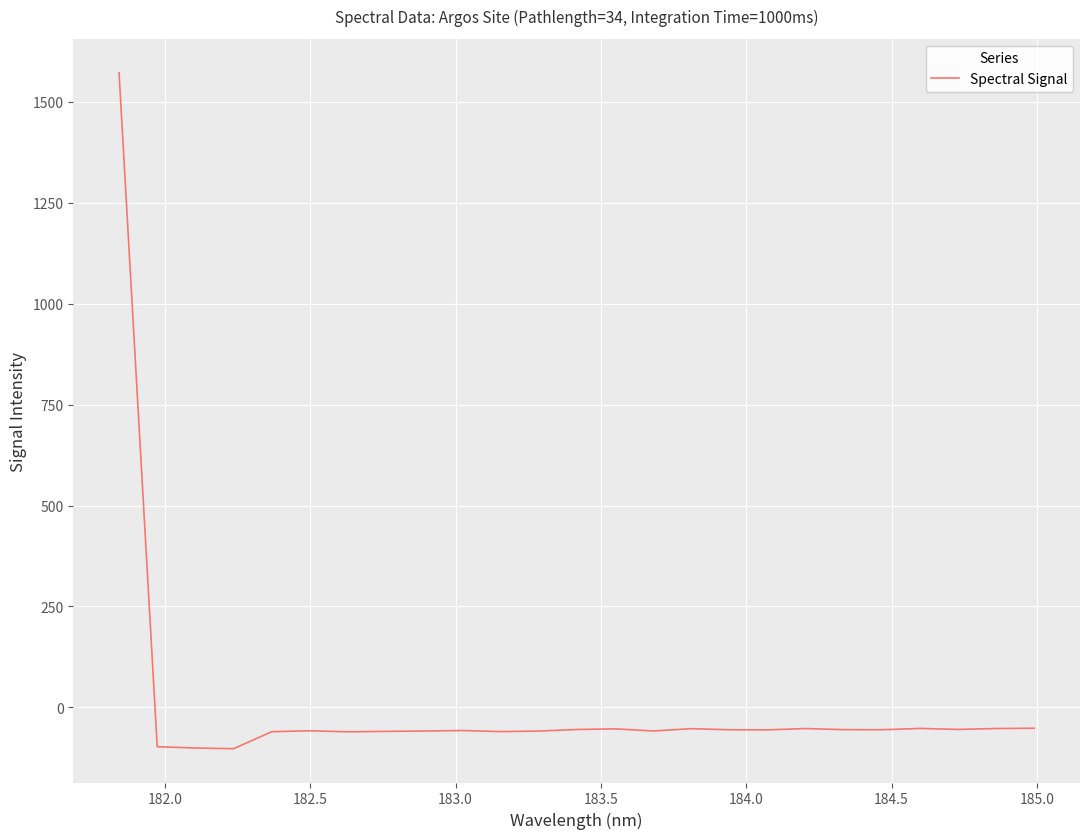

What is the maximum value shown in the chart?

1571.8